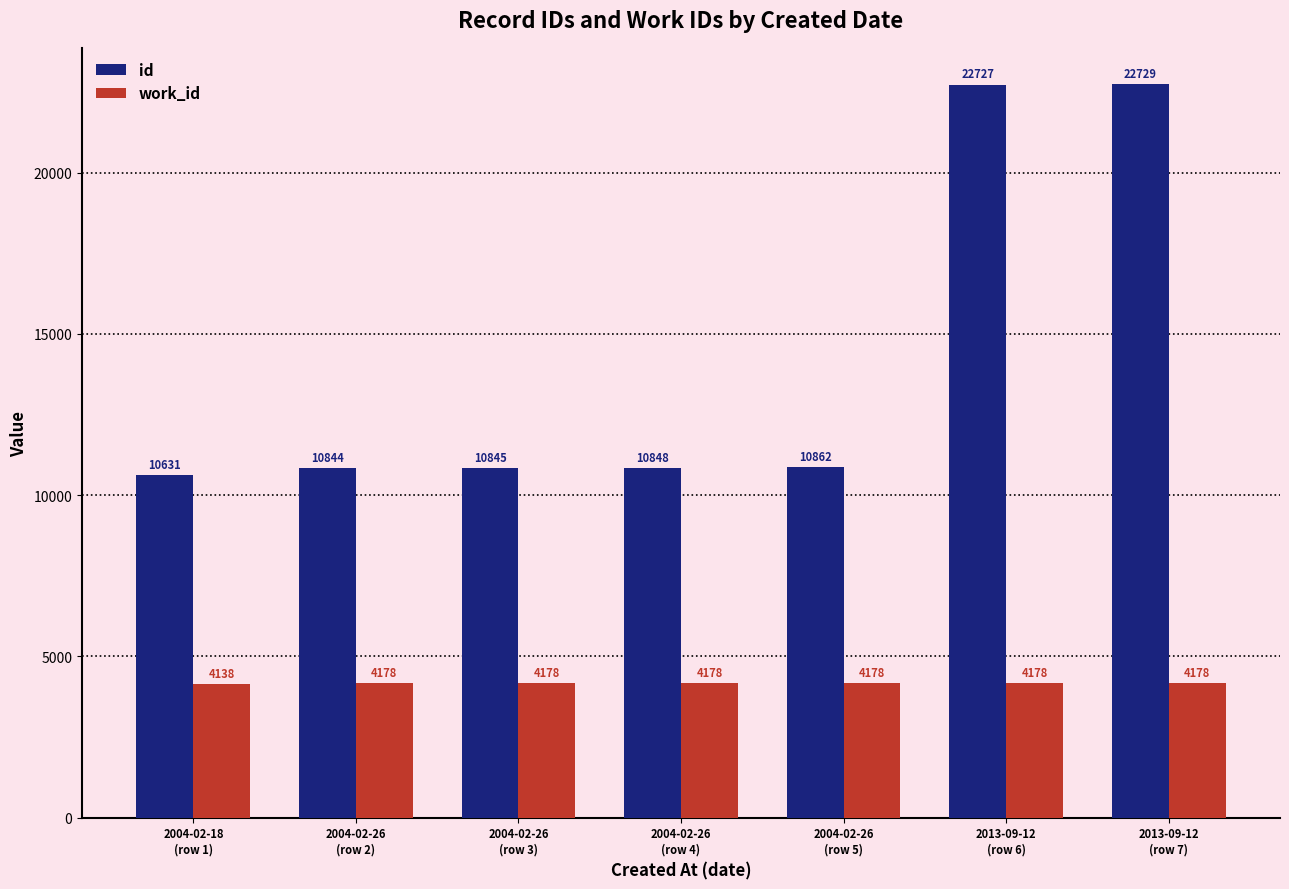

What is the maximum value shown in the chart?

22729